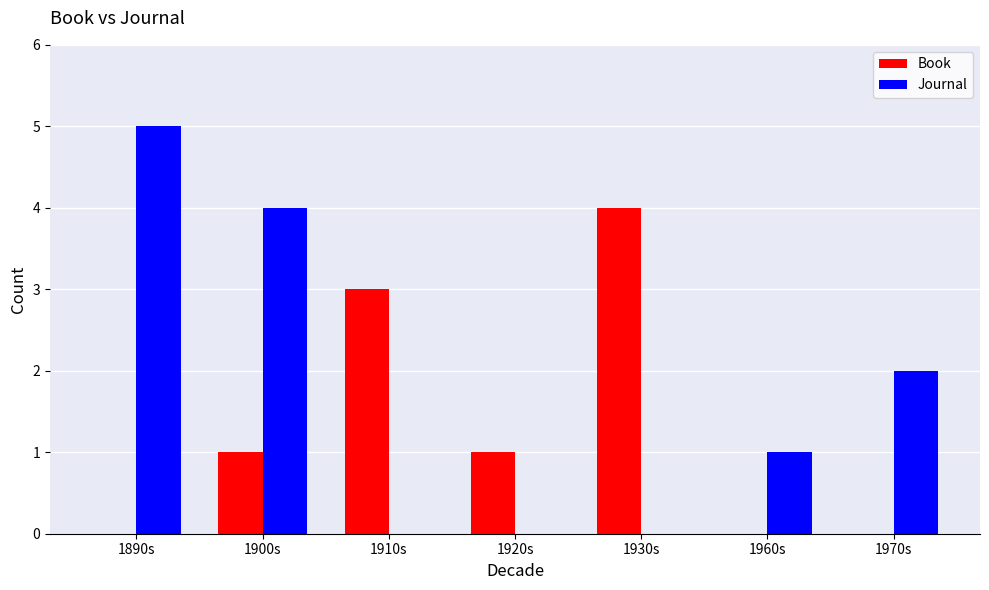

How many series are shown in this chart?

2